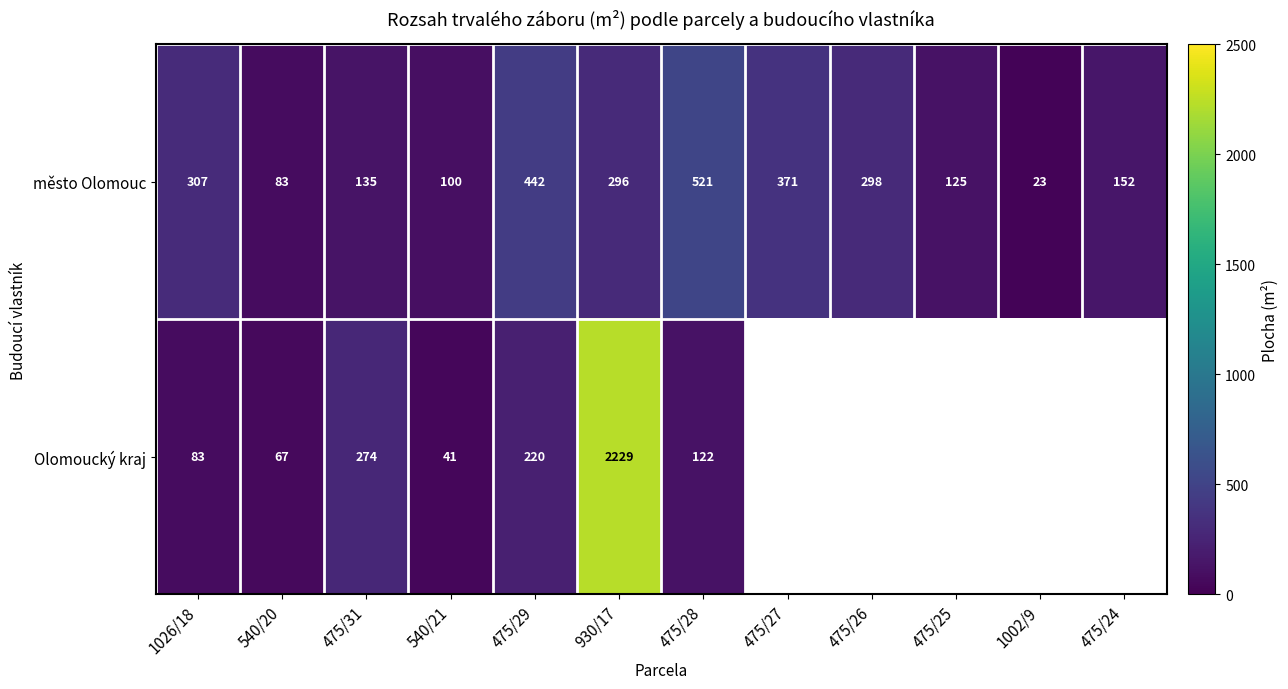

At which label does město Olomouc first exceed 296?

1026/18